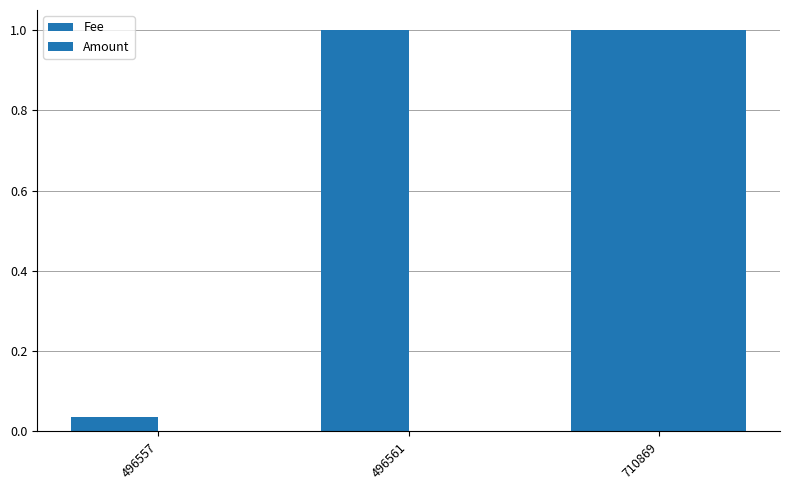

At which category is the sum across all series the highest?

710869